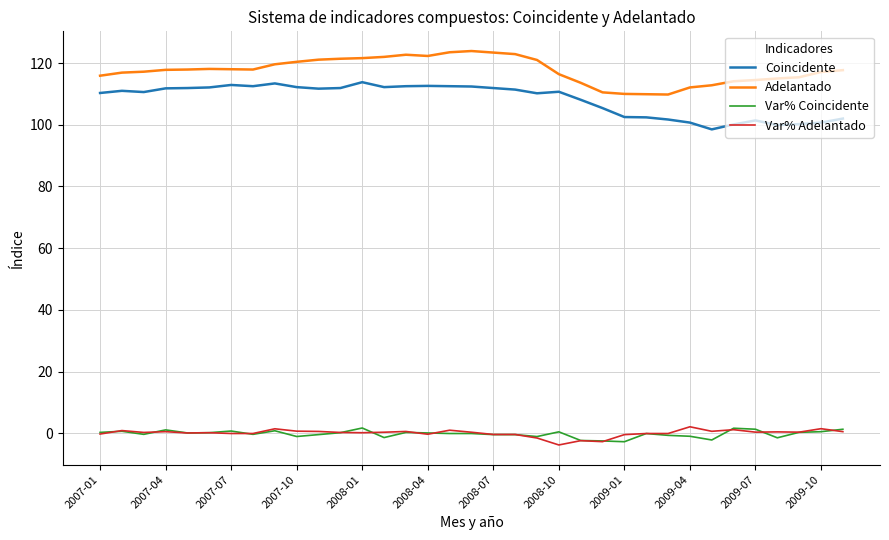

True or false: Var% Adelantado and Coincidente cross at least once.

False